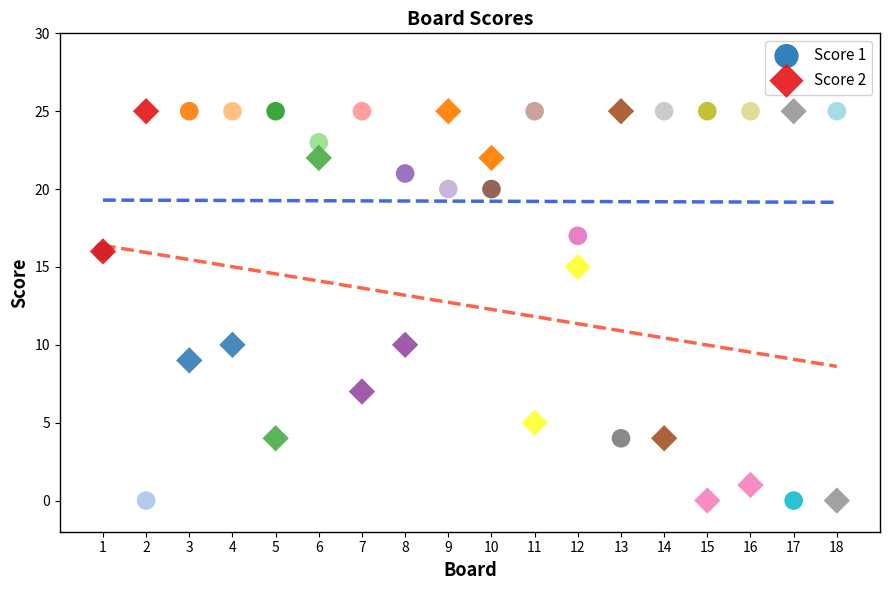

What is the X range (max minus min) for the scatter plot?

17